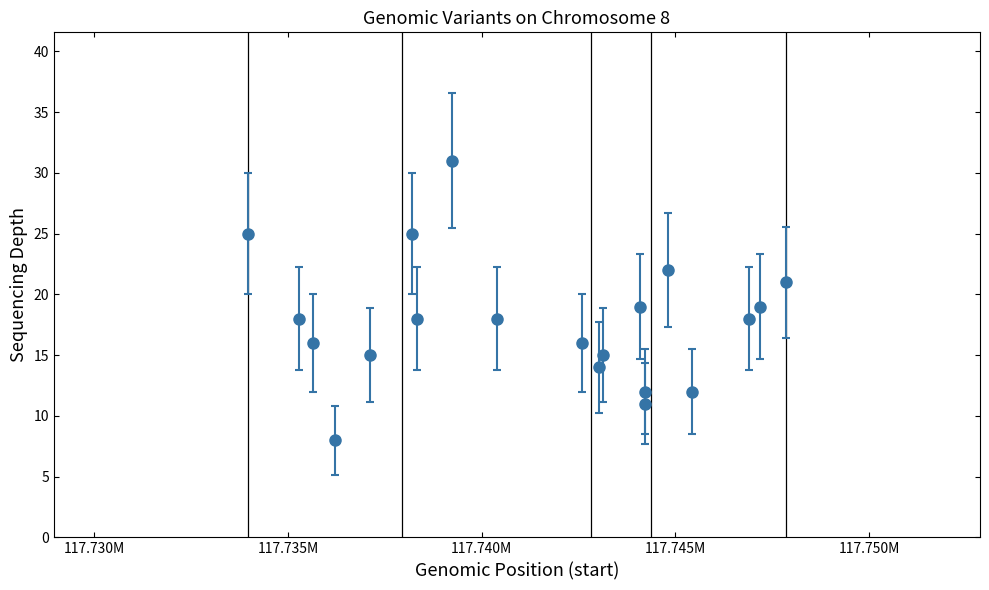

What is the smallest value displayed?

8